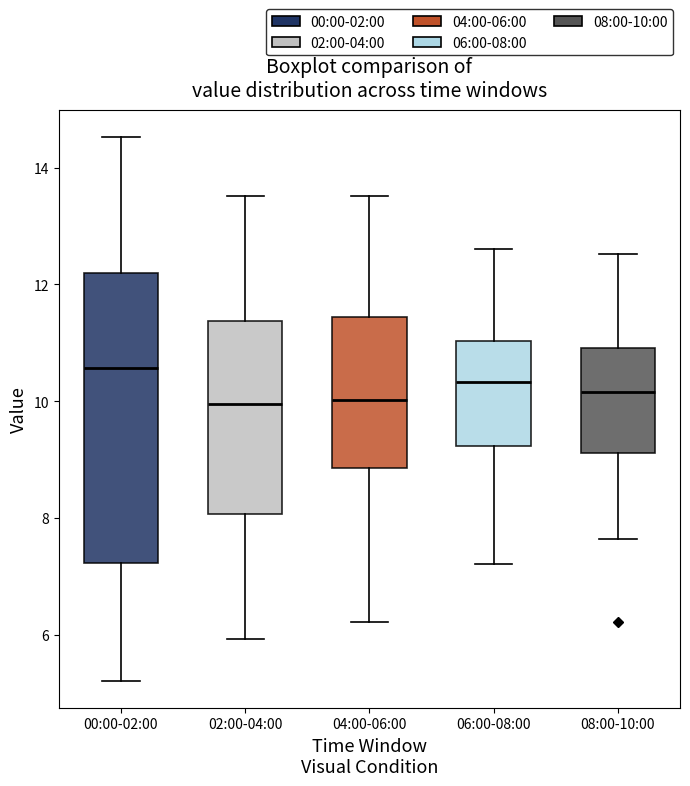

Reading left to right, transcribe this box plot: for each box, give where its median line is, the range the box spans, and where its two whiskers end, as read against the y-axis. The values are not printed on the chart, so give them approximately, as read against the axis.

00:00-02:00: median 10.6, box 7.2 to 12.2, whiskers 5.2 to 14.6
02:00-04:00: median 10.0, box 8.0 to 11.4, whiskers 6.0 to 13.6
04:00-06:00: median 10.0, box 8.8 to 11.4, whiskers 6.2 to 13.6
06:00-08:00: median 10.4, box 9.2 to 11.0, whiskers 7.2 to 12.6
08:00-10:00: median 10.2, box 9.2 to 11.0, whiskers 7.6 to 12.6